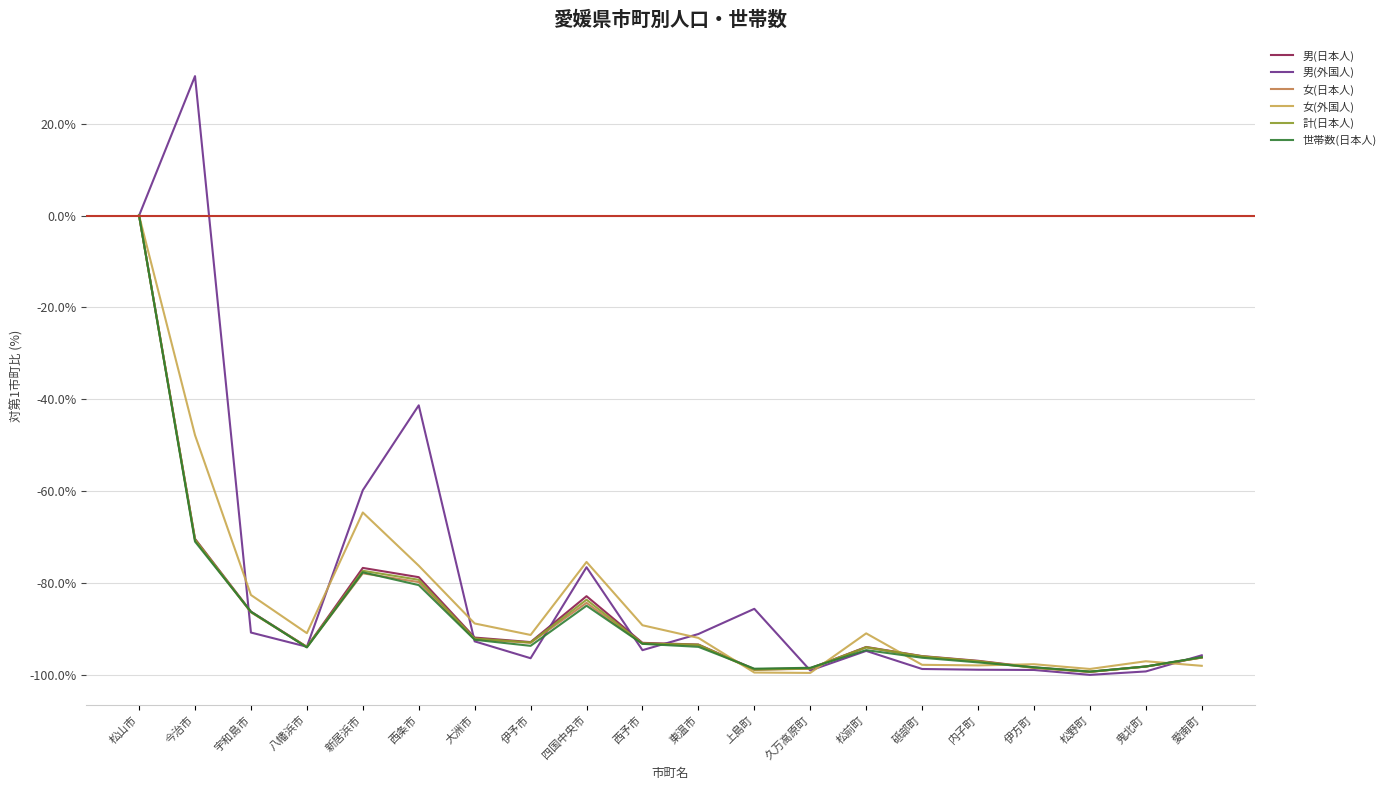

What position from the right is 今治市?

19